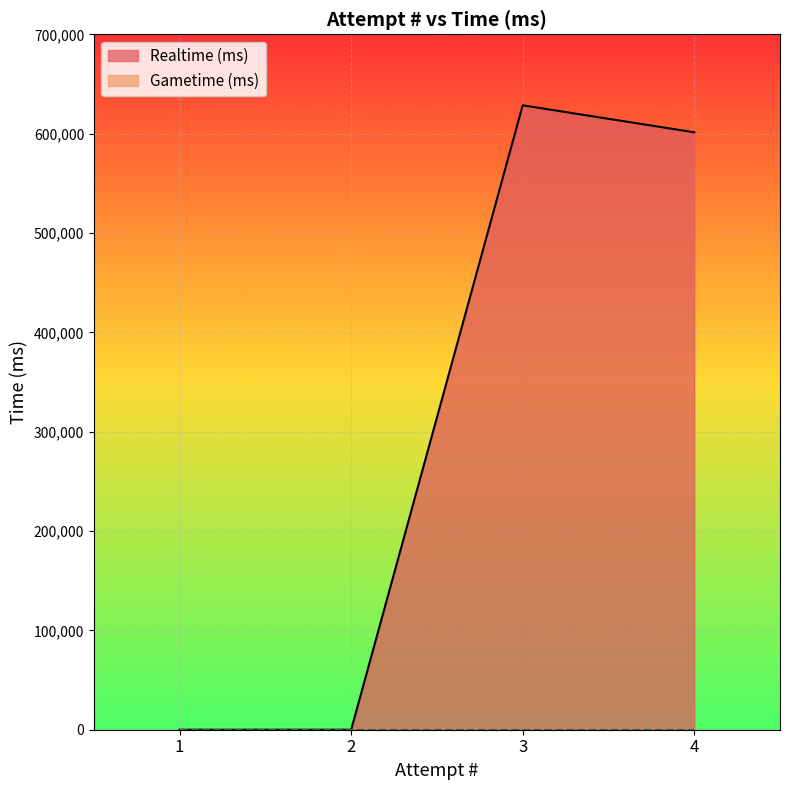

Reading left to right, what are all the values shown in this chart?

1=0	2=0	3=628518	4=601371